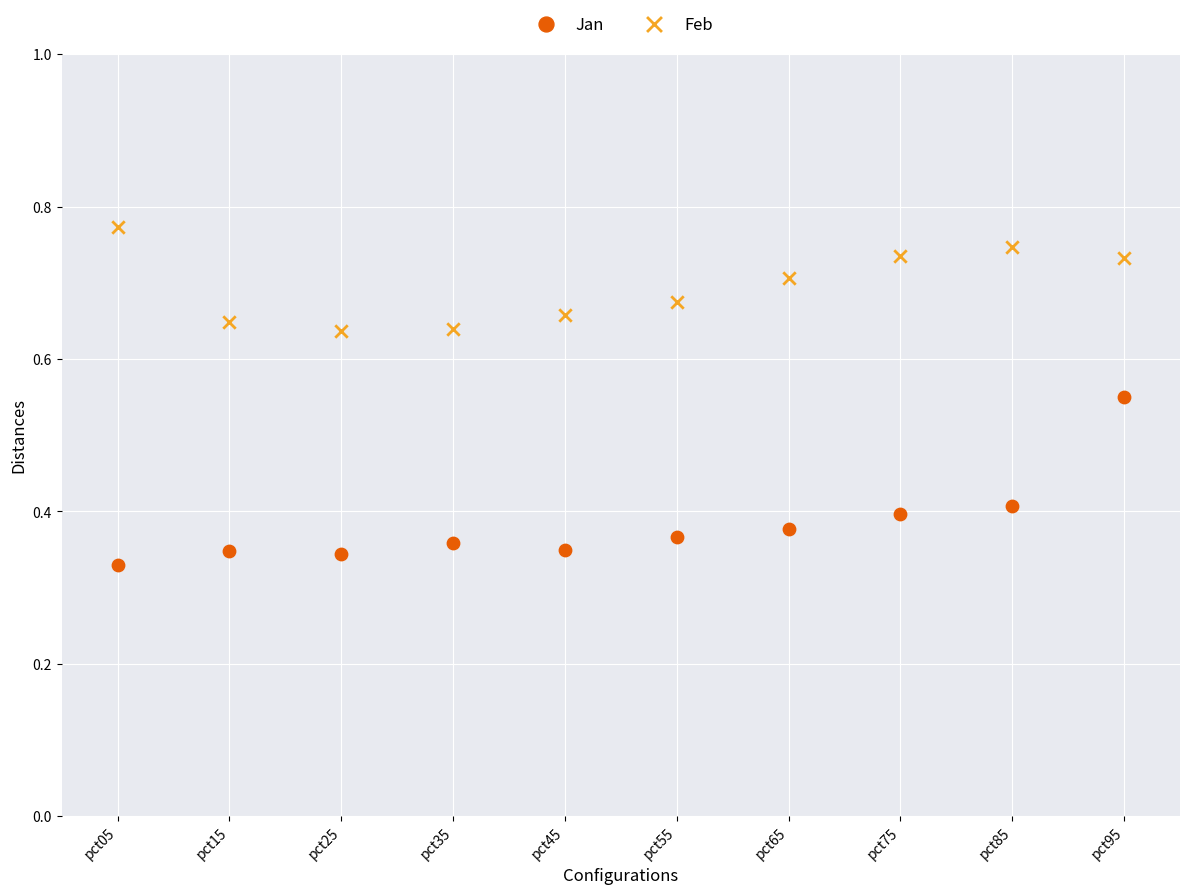

Which series contains the lowest Y value?

Jan